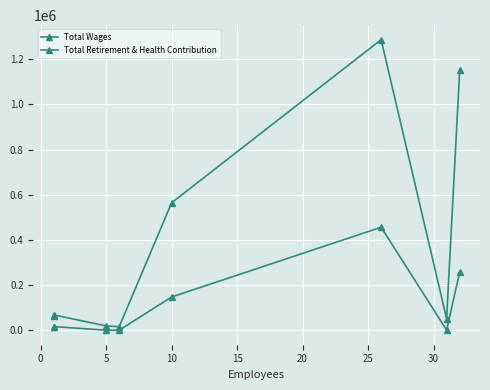

List the series in order of their peak value, highest first.

Total Wages, Total Retirement & Health Contribution